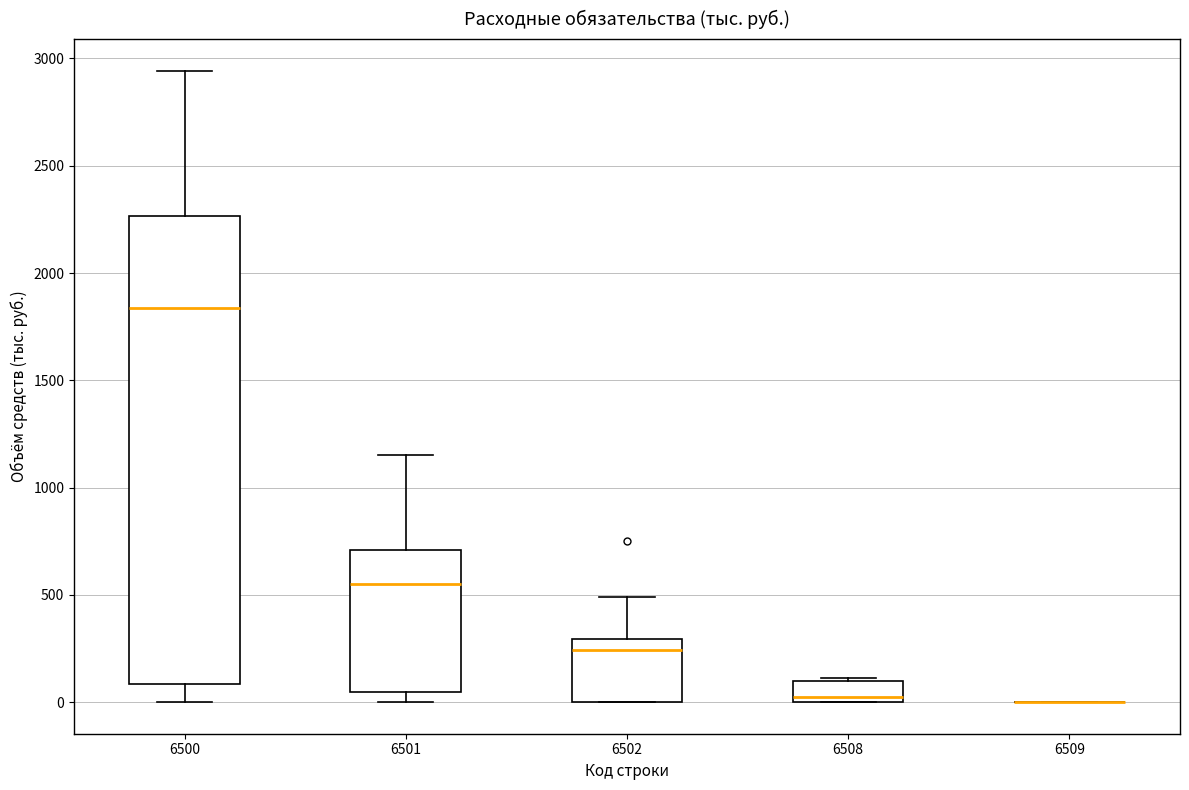

Reading left to right, transcribe this box plot: for each box, give where its median line is, the range the box spans, and where its two whiskers end, as read against the y-axis. The values are not printed on the chart, so give them approximately, as read against the axis.

6500: median 1850, box 100 to 2250, whiskers 0 to 2950
6501: median 550, box 50 to 700, whiskers 0 to 1150
6502: median 250, box 0 to 300, whiskers 0 to 500
6508: median 50, box 0 to 100, whiskers 0 to 100
6509: box collapsed to a line at 0, whiskers 0 to 0